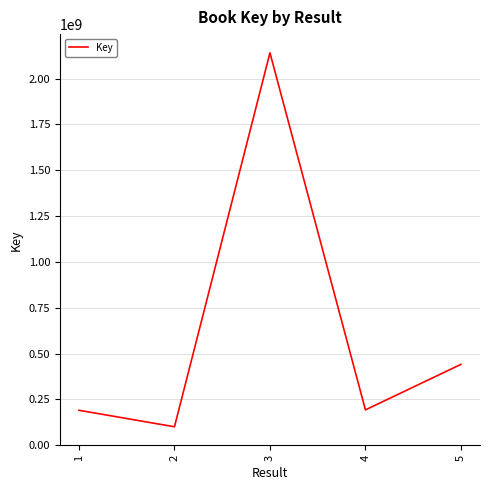

At which category does the data reach its first local valley?

2